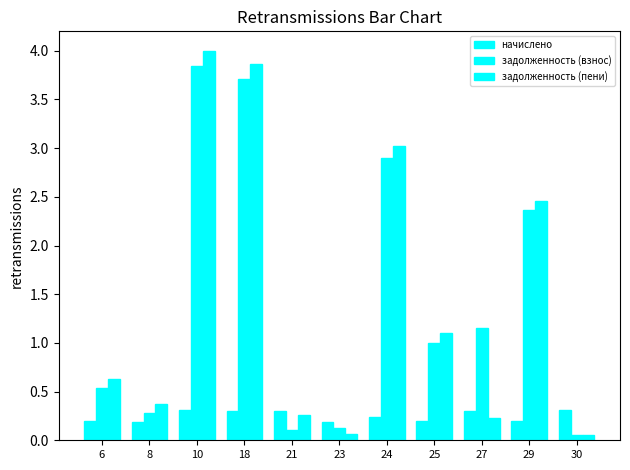

How many bars are there in total?

33